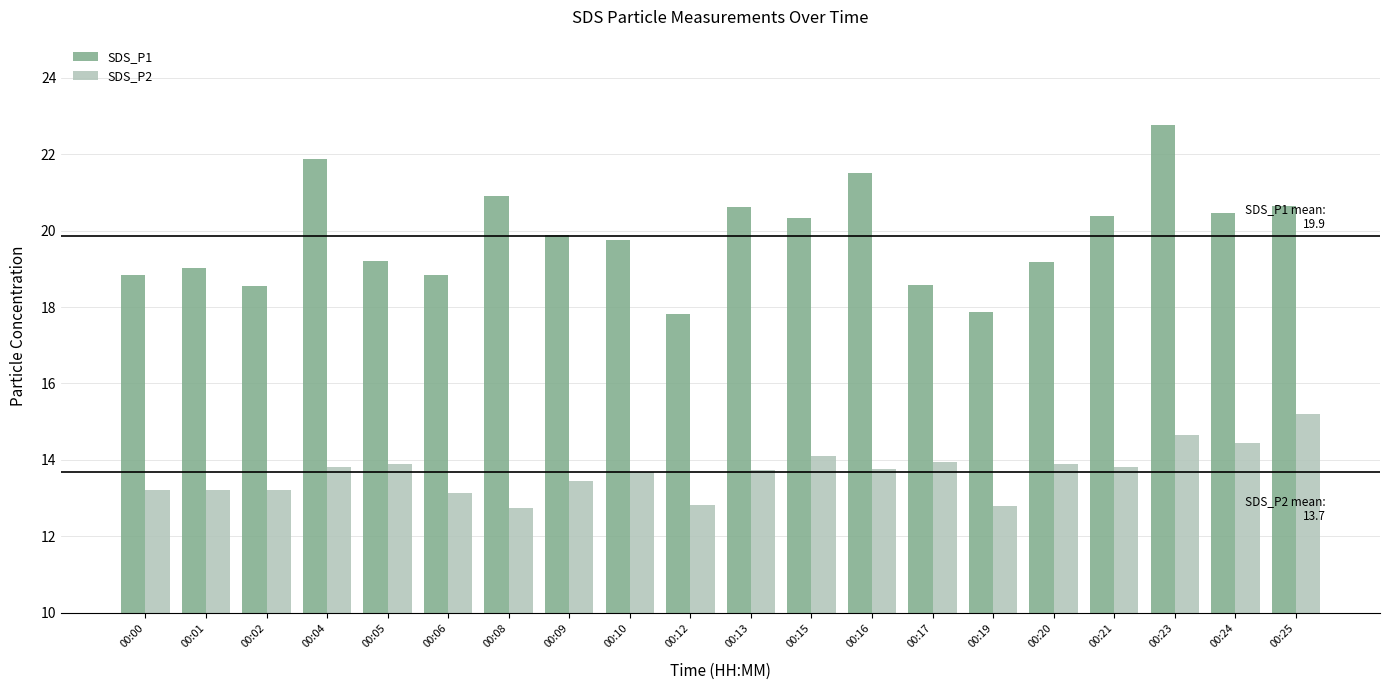

List the series in order of their peak value, lowest first.

SDS_P2, SDS_P1